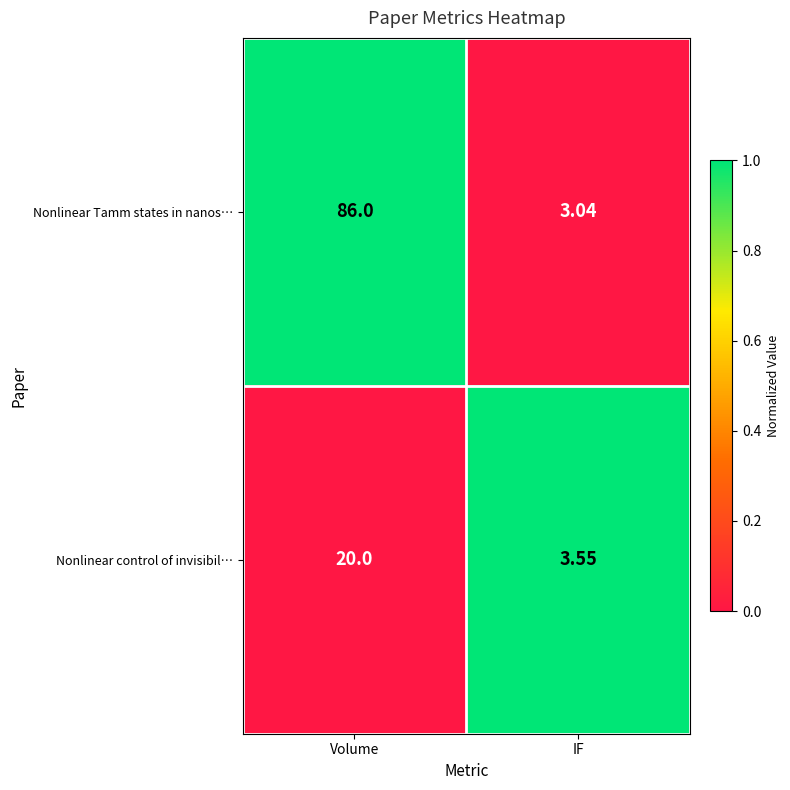

At which category is the sum across all series the highest?

Volume